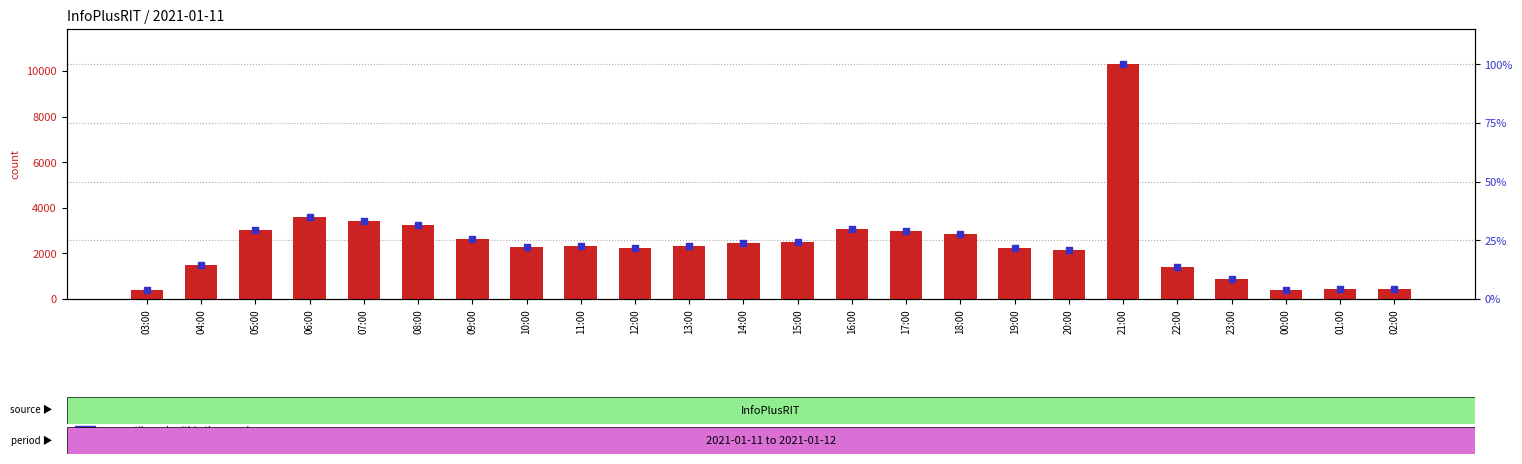

At how many categories does at least one series exceed 7105?

1